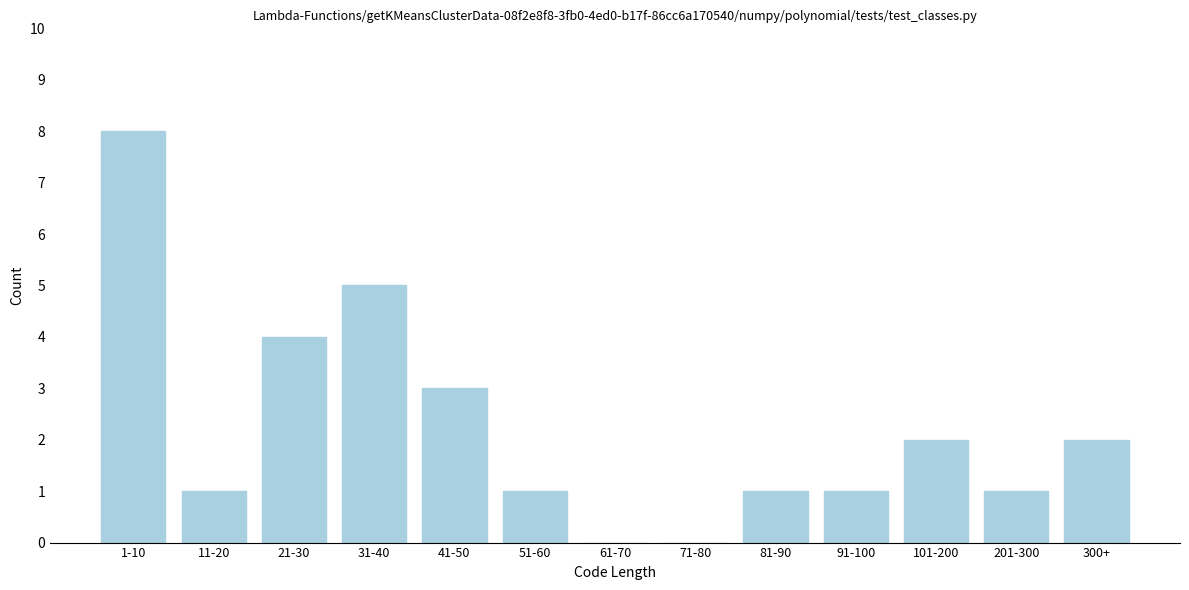

Reading left to right, what are all the values shown in this chart?

1-10=8	11-20=1	21-30=4	31-40=5	41-50=3	51-60=1	61-70=0	71-80=0	81-90=1	91-100=1	101-200=2	201-300=1	300+=2